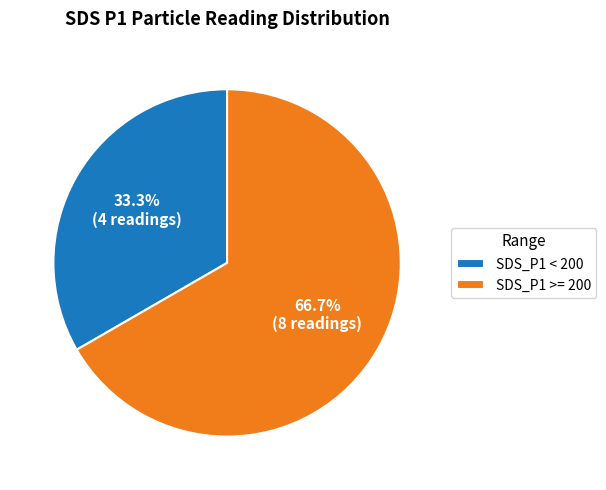

How many slices are in this pie chart?

2